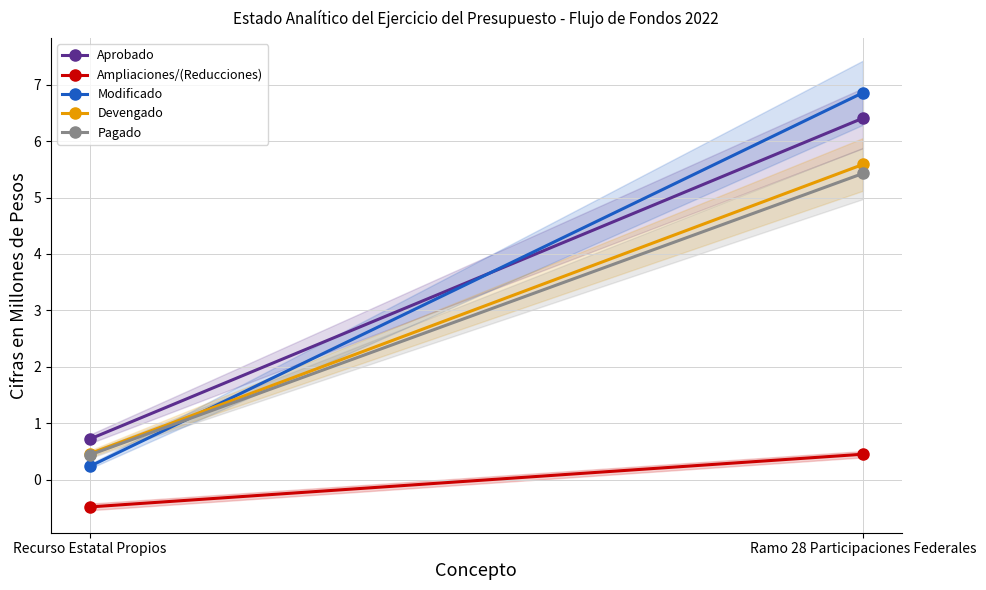

True or false: Modificado has a value of 6.9 at Ramo 28 Participaciones Federales.

True